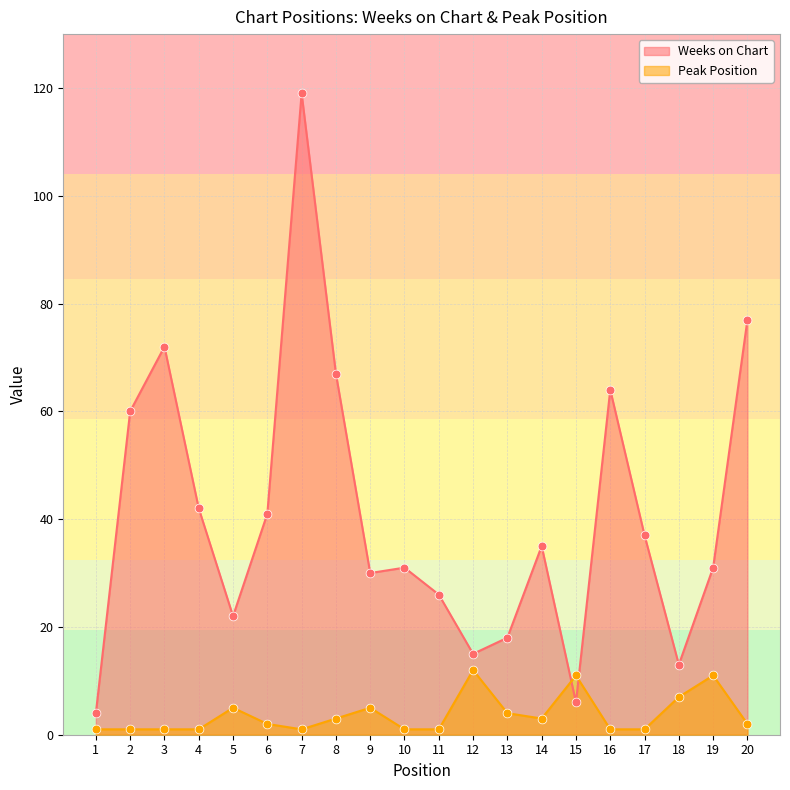

Which series reaches the maximum Y coordinate?

Weeks on Chart